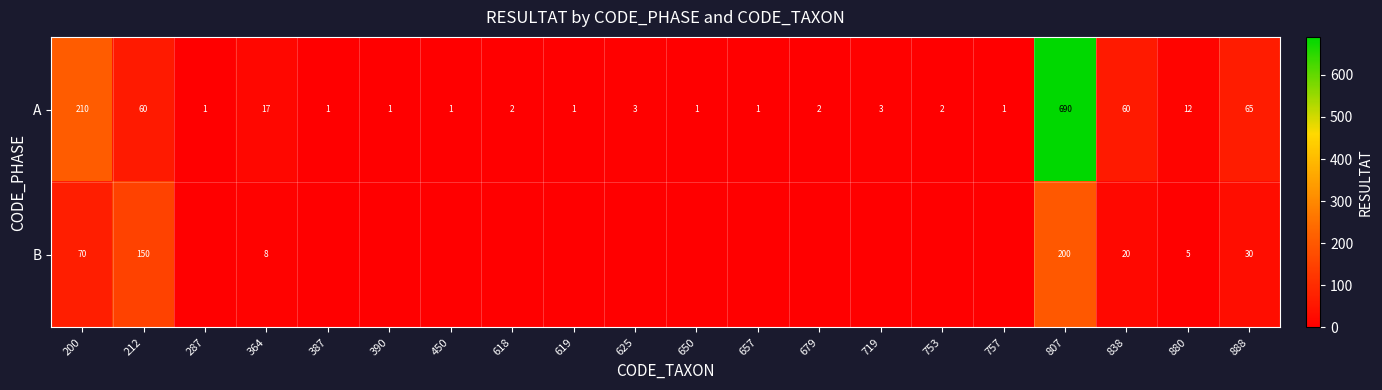

How many categories are shown in the chart?

20